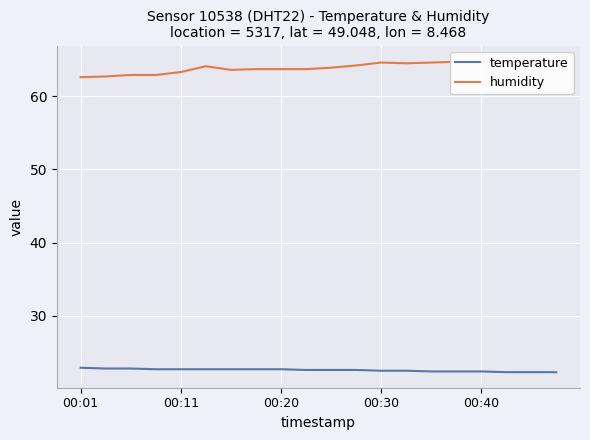

How many interior local valleys does the humidity series have?

2